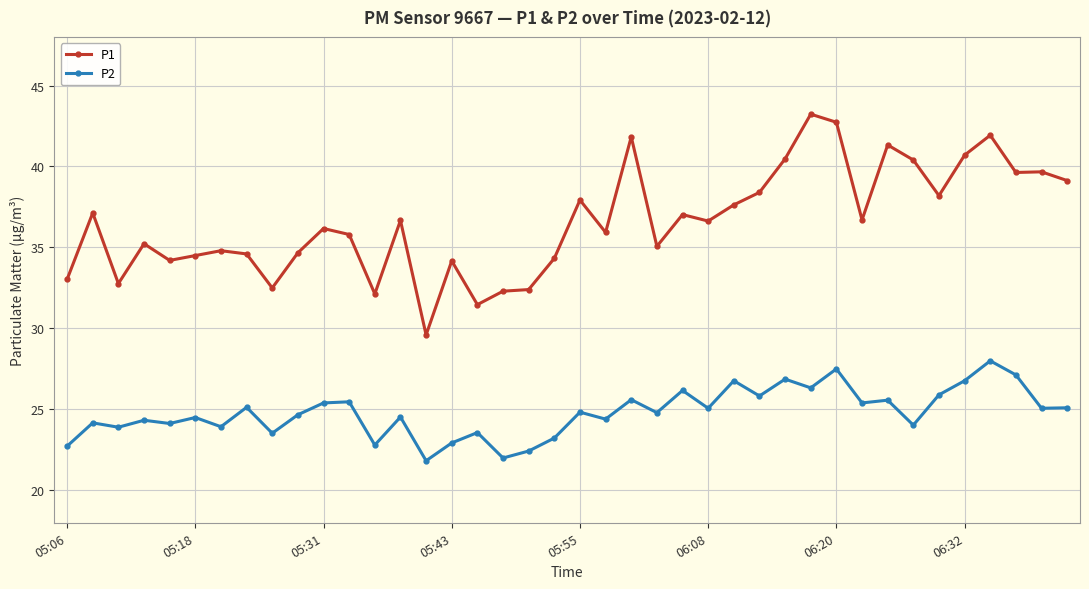

True or false: P2 and P1 intersect in this chart.

False